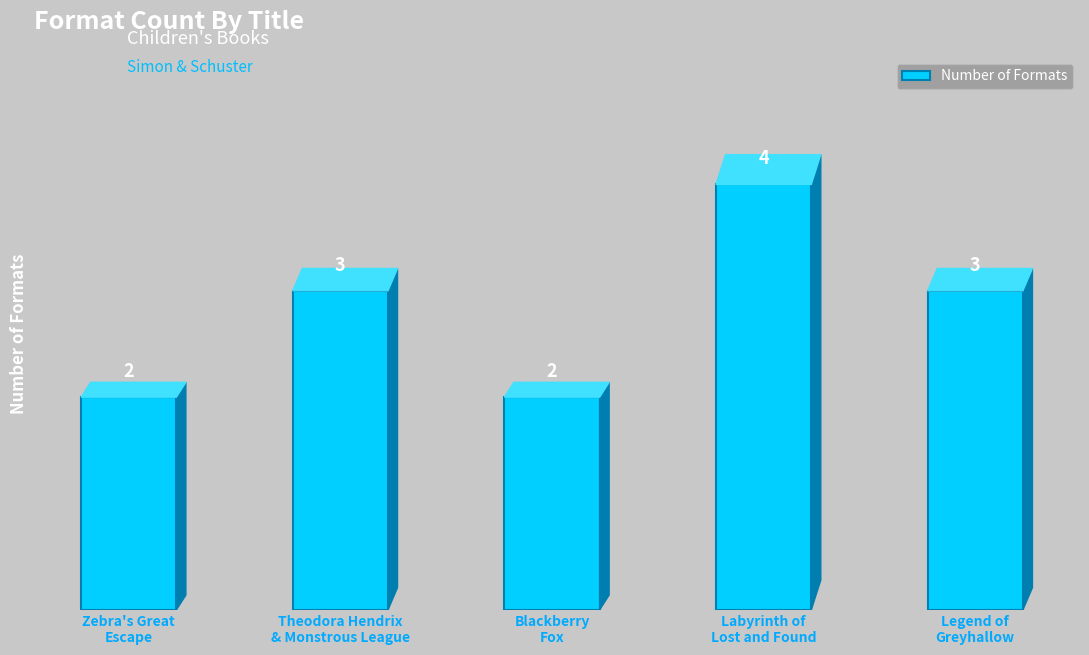

What position from the right is Labyrinth of
Lost and Found?

2